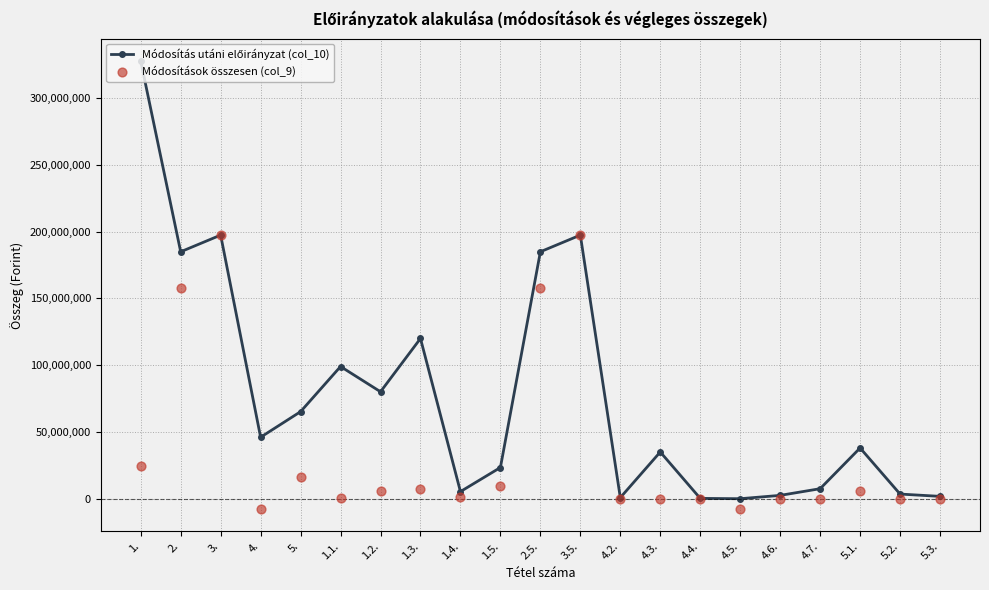

Which series has the widest spread of Y values?

Módosítás utáni előirányzat (col_10)